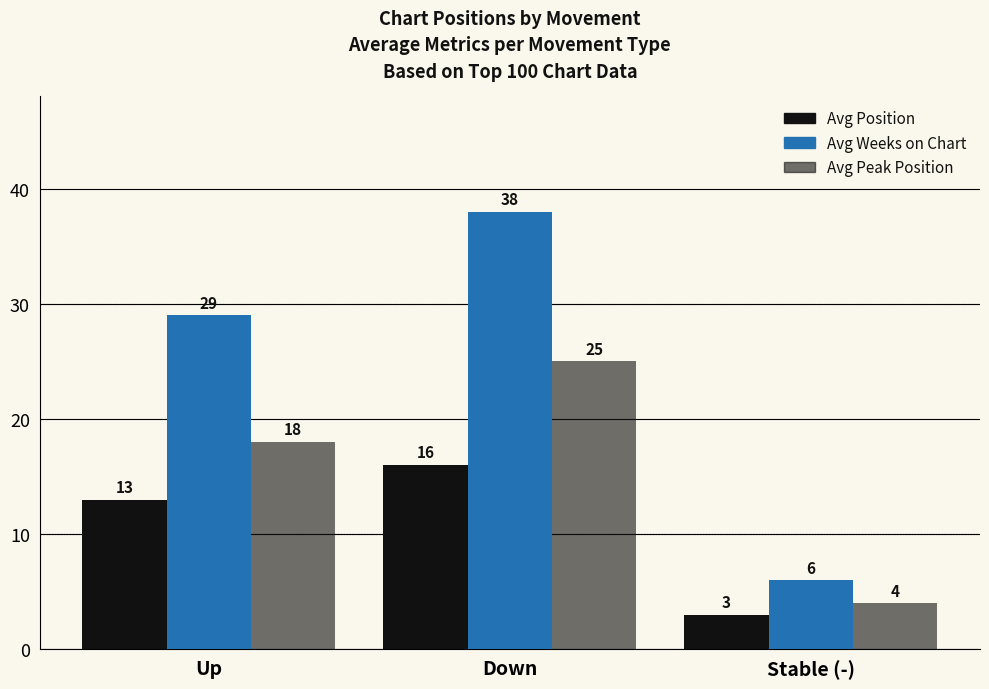

Which series has the widest spread of values?

Avg Weeks on Chart